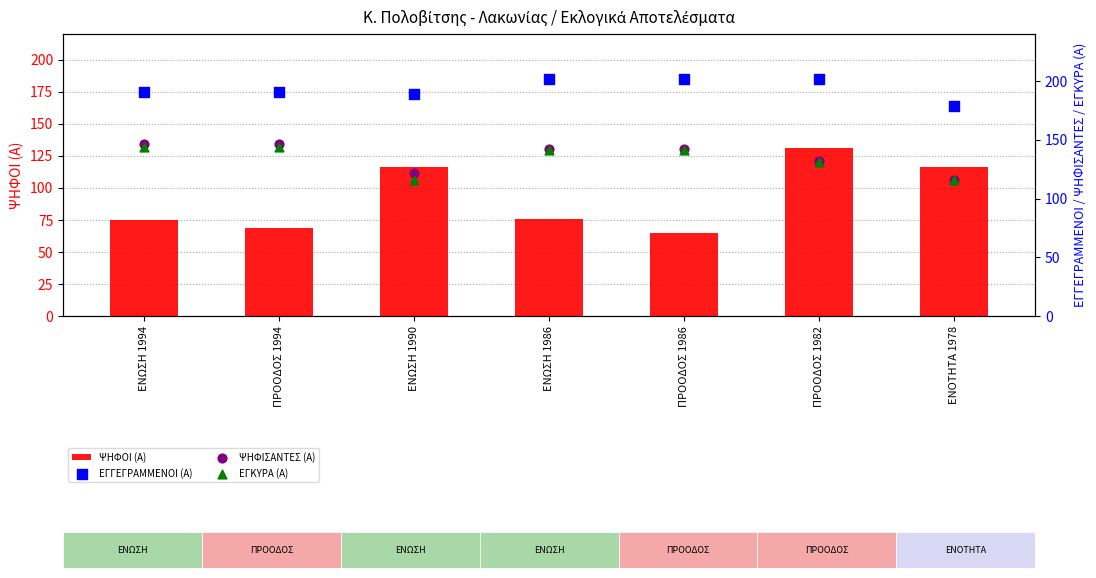

At how many categories does at least one series exceed 86?

7